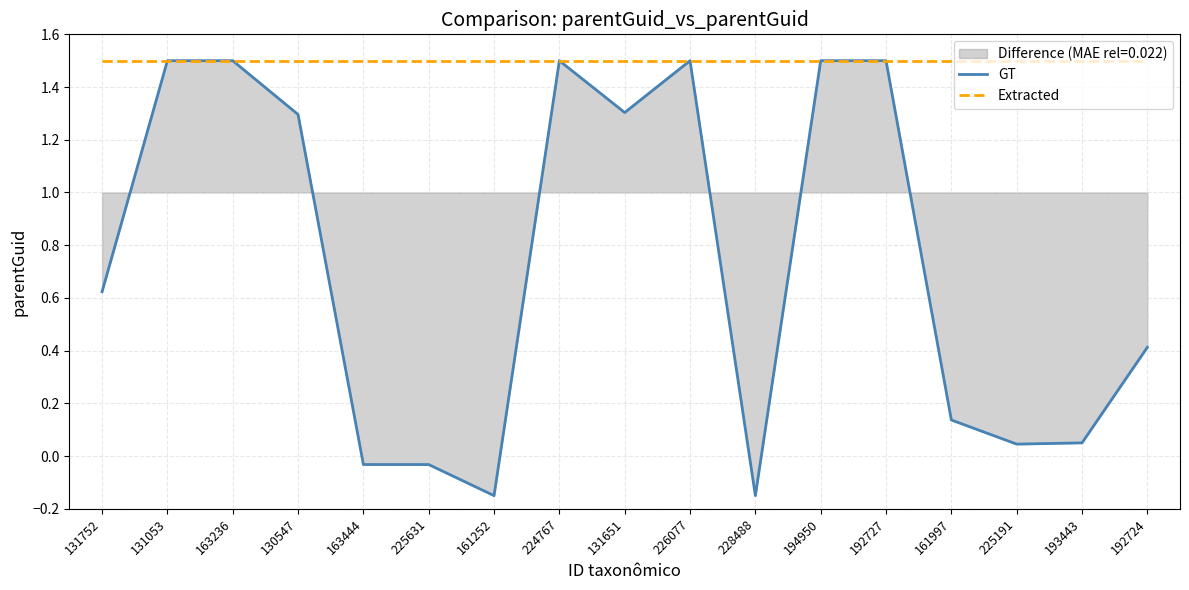

Rank the categories by GT value from lowest to highest.

161252, 228488, 225631, 163444, 225191, 193443, 161997, 192724, 131752, 130547, 131651, 131053, 163236, 224767, 226077, 194950, 192727